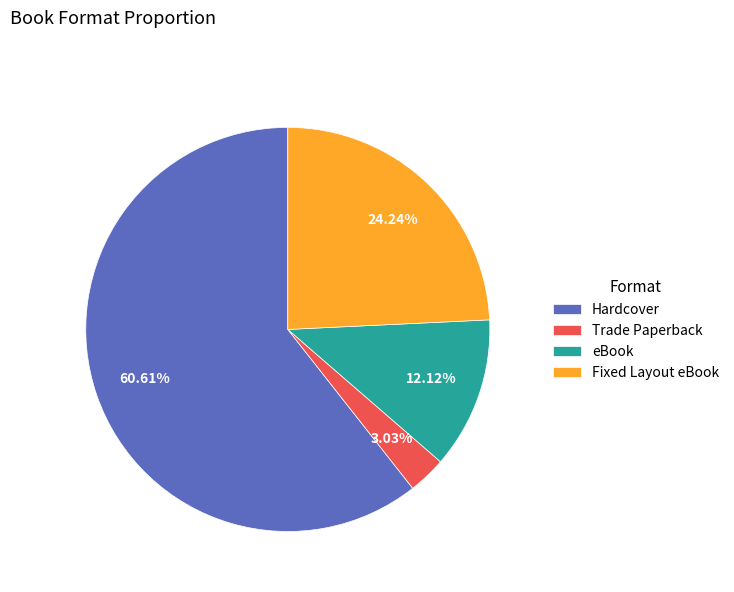

What percentage is NOT represented by Trade Paperback?

97.0%